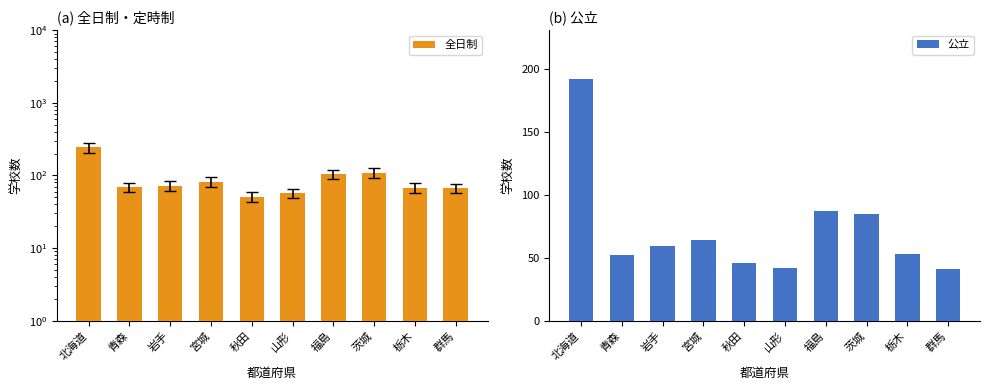

Which label corresponds to the smallest value in the chart?

群馬